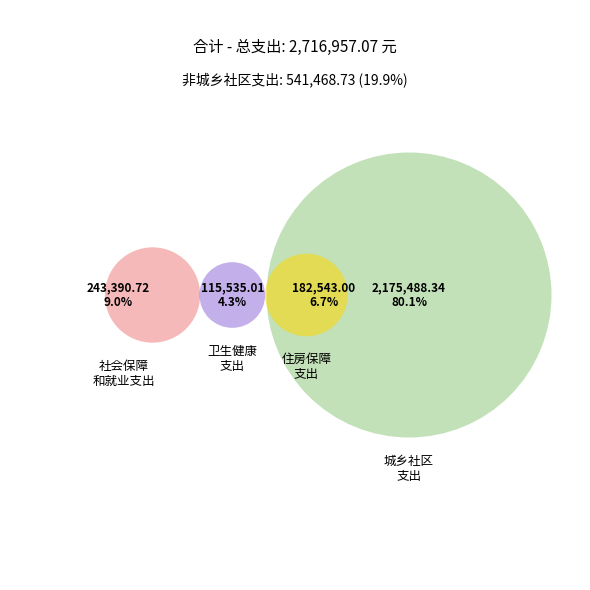

What percentage is NOT represented by 社会保障和就业支出?

91.0%